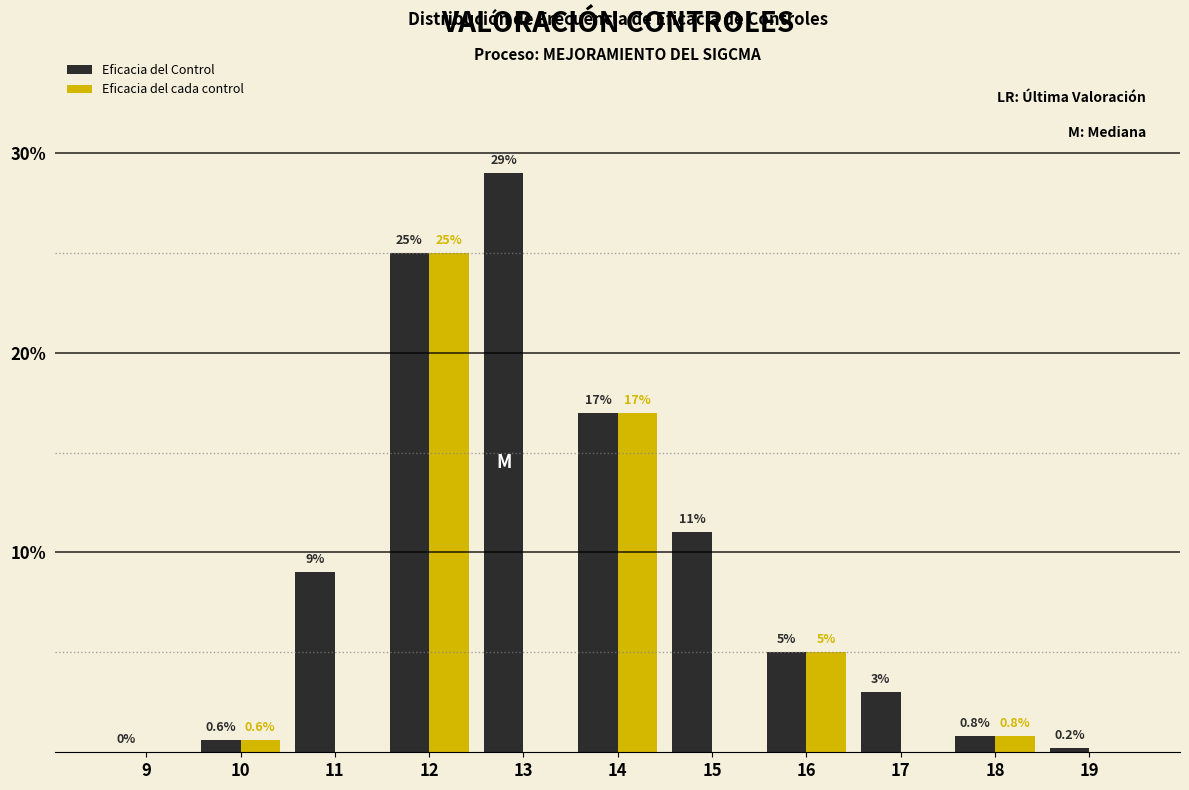

Reading right to left, list all the values displayed in this chart.

Eficacia del Control: 19=0.2	18=0.8	17=3.0	16=5.0	15=11.0	14=17.0	13=29.0	12=25.0	11=9.0	10=0.6	9=0.0
Eficacia del cada control: 19=0.0	18=0.8	17=0.0	16=5.0	15=0.0	14=17.0	13=0.0	12=25.0	11=0.0	10=0.6	9=0.0